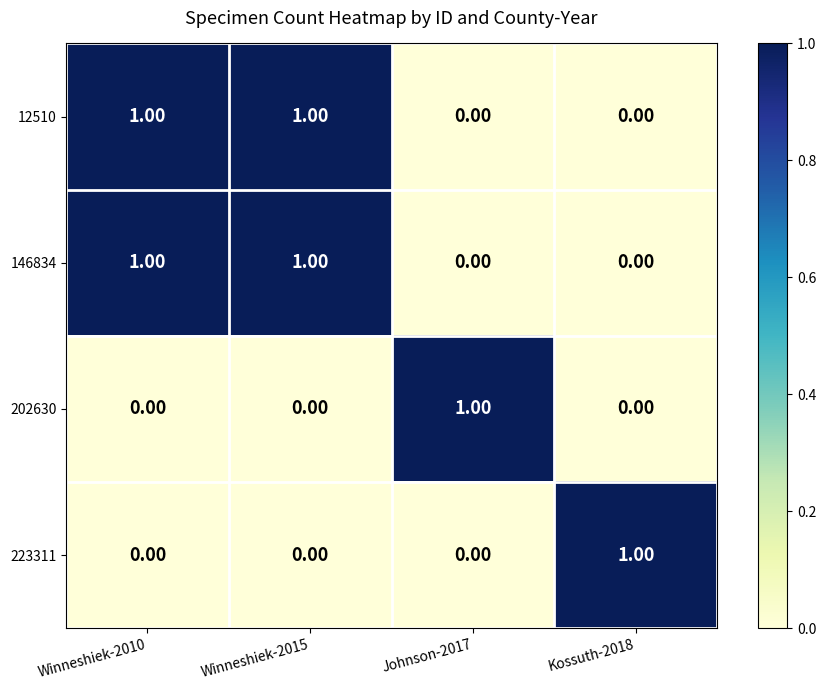

How many categories are shown in the chart?

4